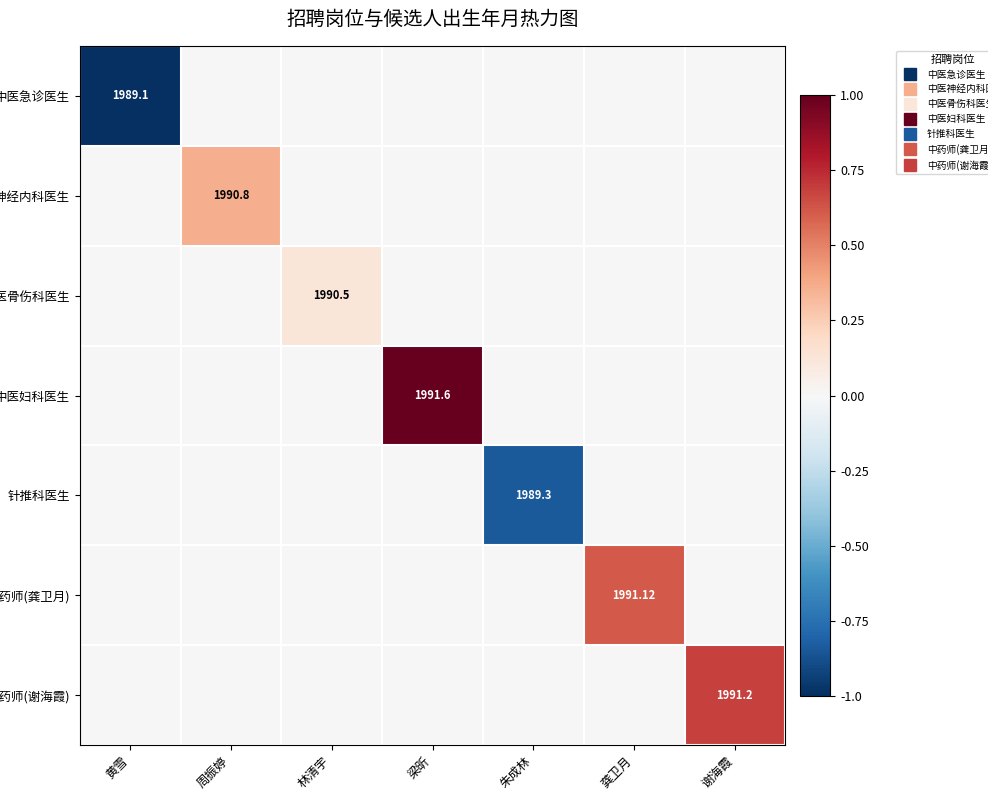

True or false: 中药师(谢海霞) has a value of -0.4 at 林清宇.

False